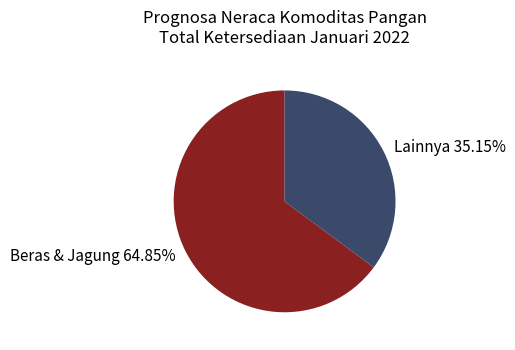

Combined, do Beras & Jagung 64.85% and Lainnya 35.15% account for over 50%?

Yes